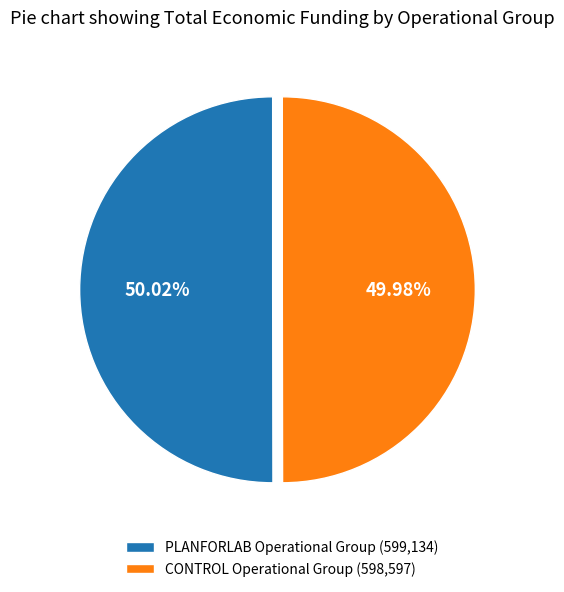

Approximately how many times larger is the value at CONTROL Operational Group compared to PLANFORLAB Operational Group?

1.0